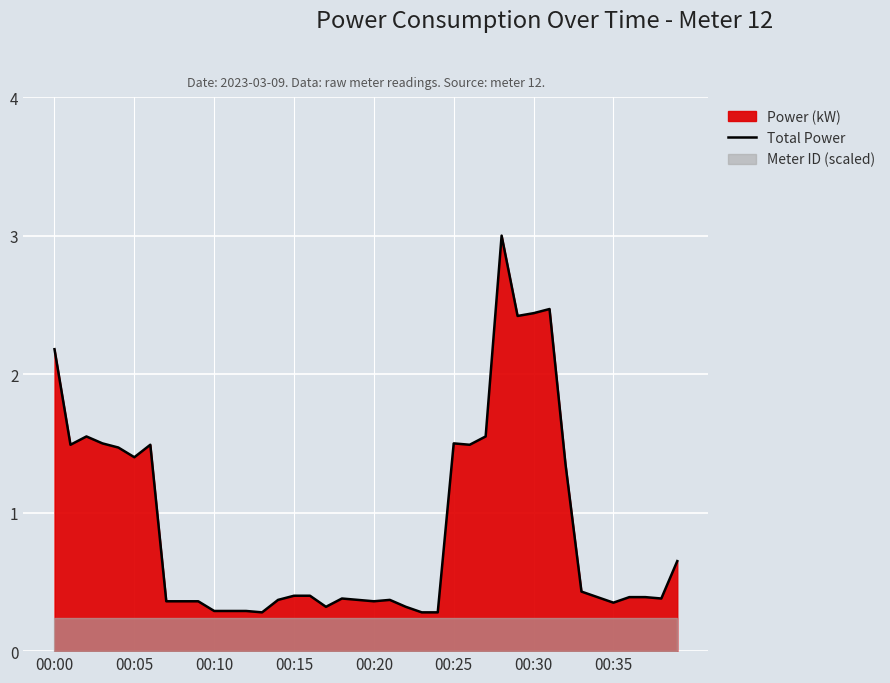

What is the difference between the maximum and second lowest values?

2.7